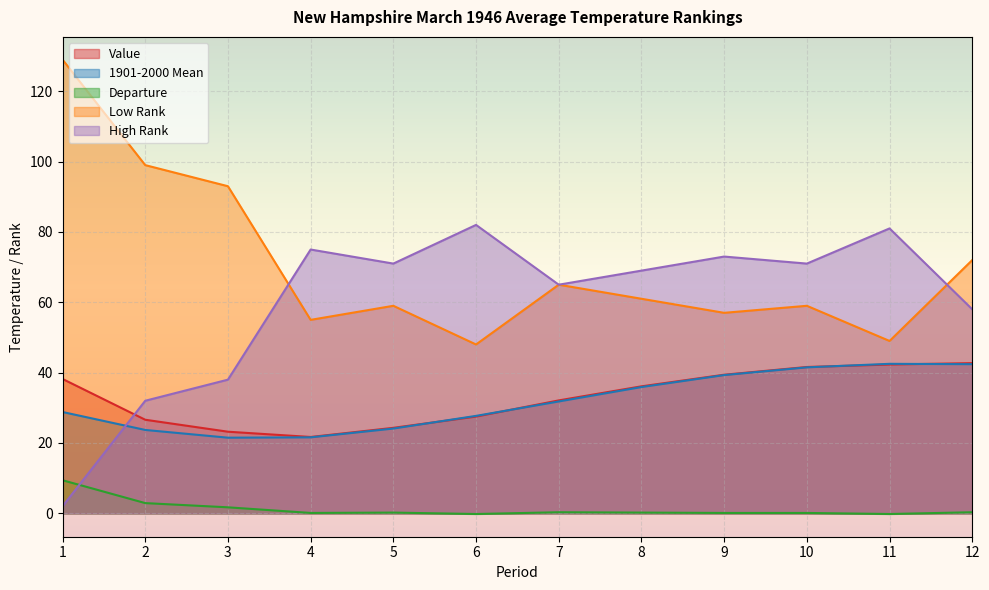

At how many categories does at least one series exceed 26?

12